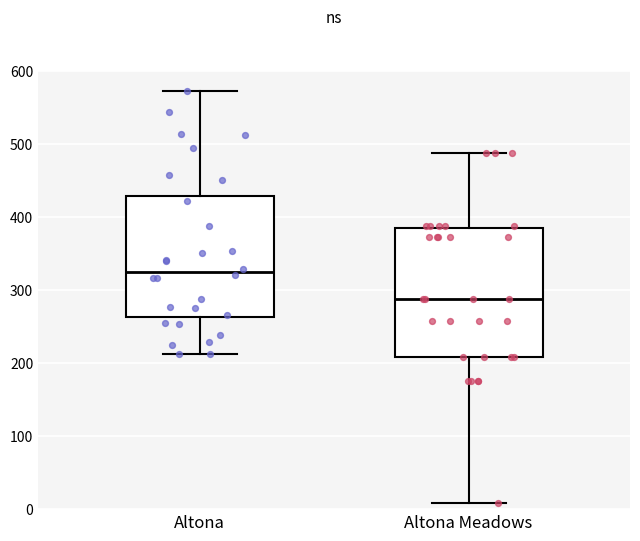

Reading left to right, read every box against the y-axis: the position of its median line, the range the box covers, and the ends of its whiskers. The values are not printed on the chart, so give them approximately, as read against the axis.

Altona: median 320, box 260 to 430, whiskers 210 to 570
Altona Meadows: median 290, box 210 to 380, whiskers 10 to 490